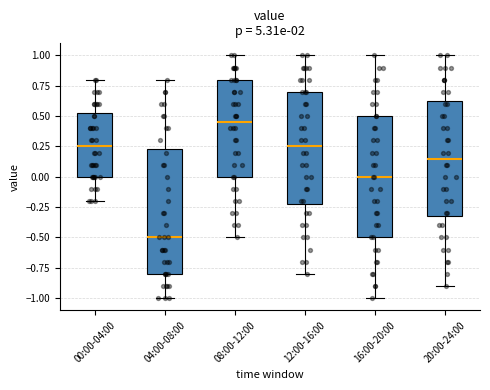

Reading left to right, read every box against the y-axis: the position of its median line, the range the box covers, and the ends of its whiskers. The values are not printed on the chart, so give them approximately, as read against the axis.

00:00-04:00: median 0.25, box 0.00 to 0.55, whiskers -0.20 to 0.80
04:00-08:00: median -0.50, box -0.80 to 0.25, whiskers -1.00 to 0.80
08:00-12:00: median 0.45, box 0.00 to 0.80, whiskers -0.50 to 1.00
12:00-16:00: median 0.25, box -0.20 to 0.70, whiskers -0.80 to 1.00
16:00-20:00: median 0.00, box -0.50 to 0.50, whiskers -1.00 to 1.00
20:00-24:00: median 0.15, box -0.30 to 0.65, whiskers -0.90 to 1.00